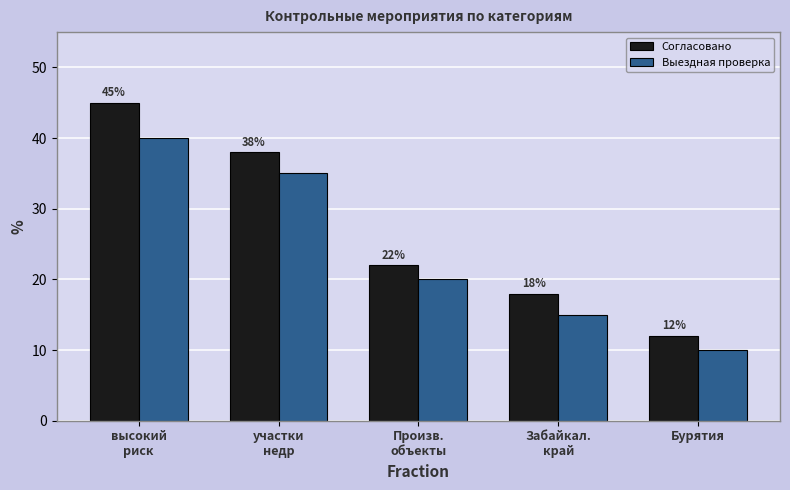

What is the spread (max minus min) of values at Забайкал.
край?

3